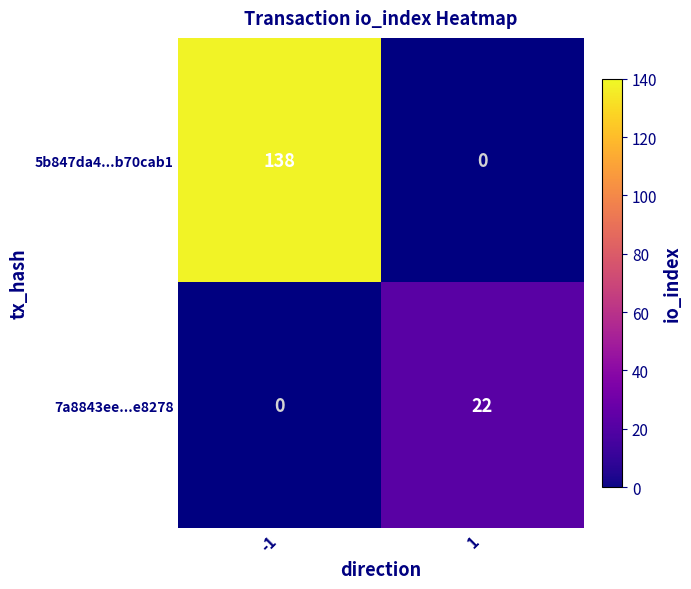

At which category does the chart reach its peak across all series?

-1